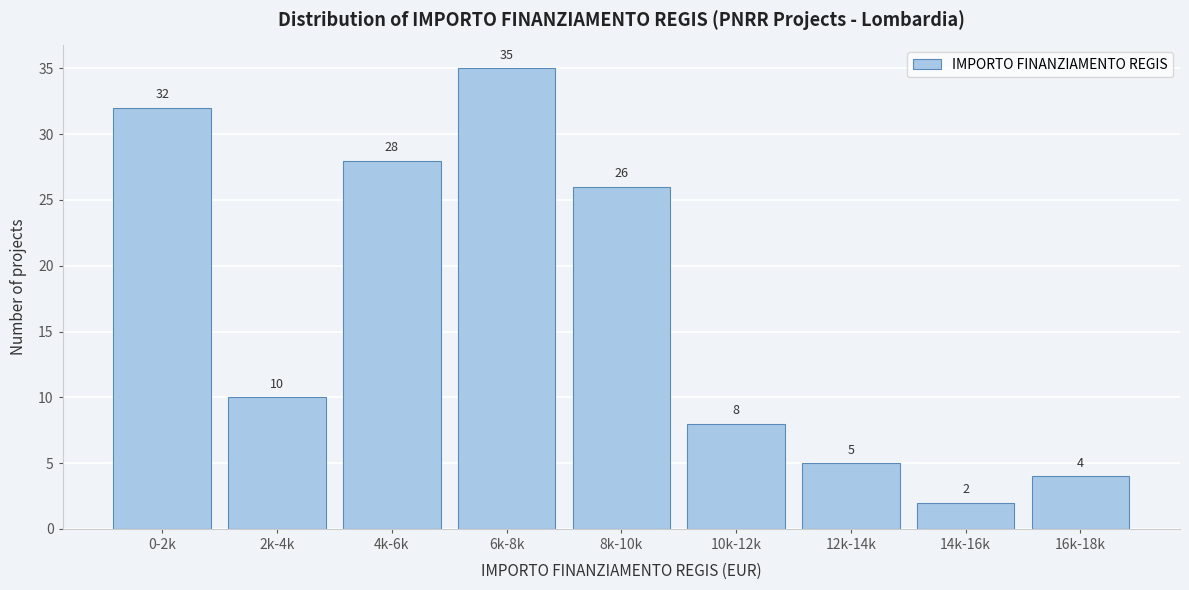

Reading left to right, what are all the values shown in this chart?

0-2k=32	2k-4k=10	4k-6k=28	6k-8k=35	8k-10k=26	10k-12k=8	12k-14k=5	14k-16k=2	16k-18k=4